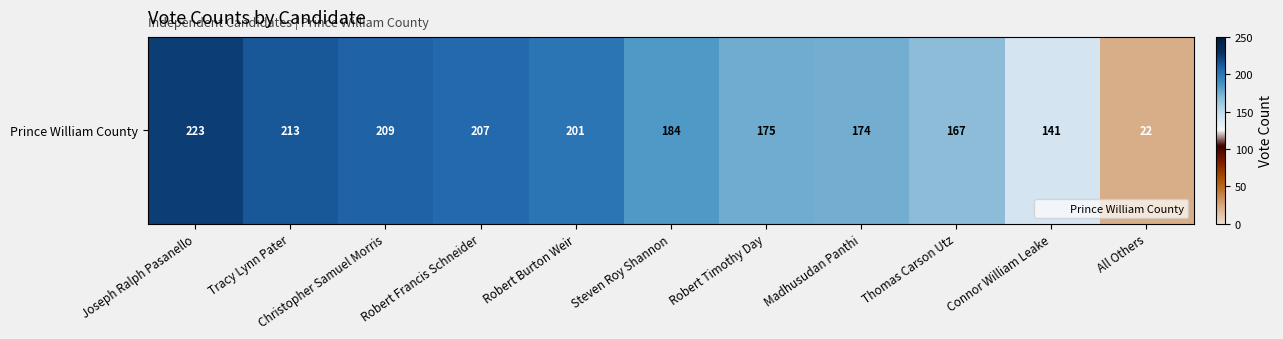

What is the difference between the maximum and second lowest values?

82